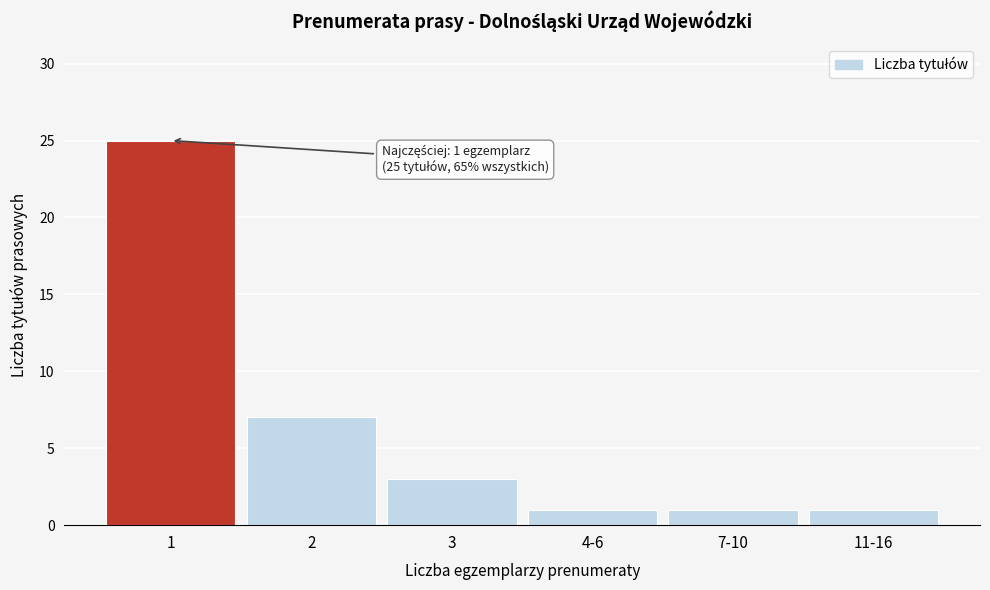

Reading right to left, transcribe all the data shown in this chart.

11-16=1	7-10=1	4-6=1	3=3	2=7	1=25